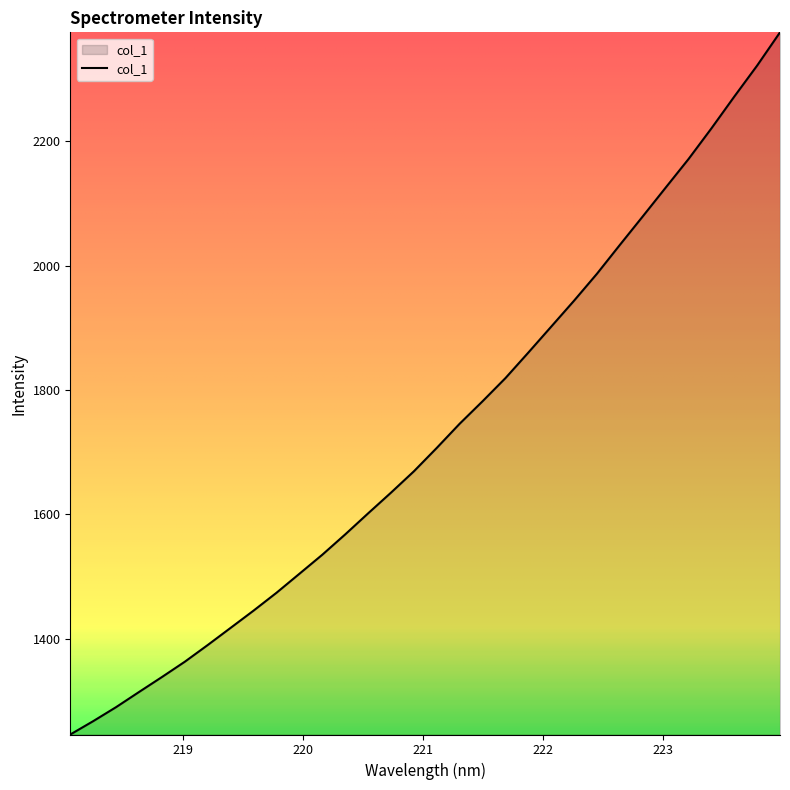

What is the difference between the maximum and minimum values?

1128.9